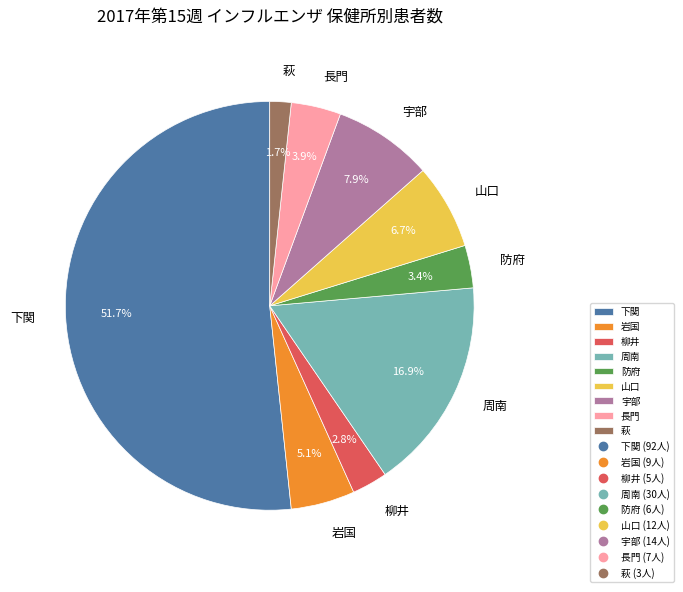

Which slice is the smallest?

萩